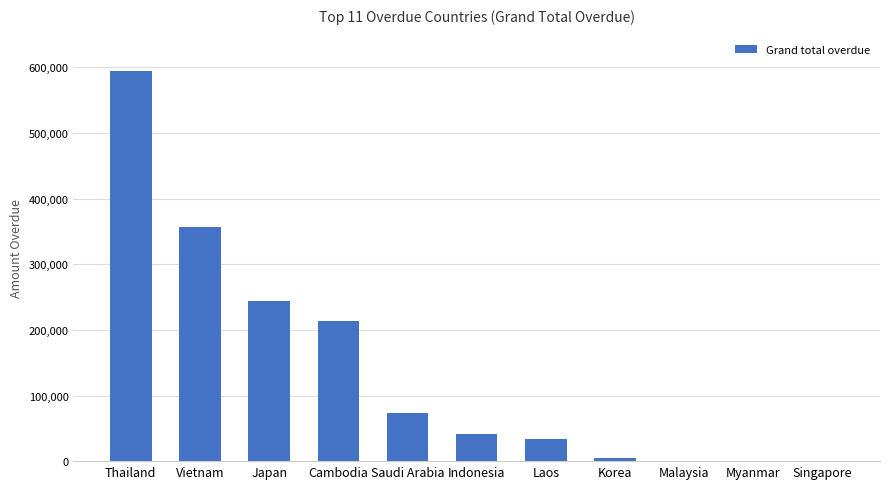

How many distinct data groups are displayed?

1